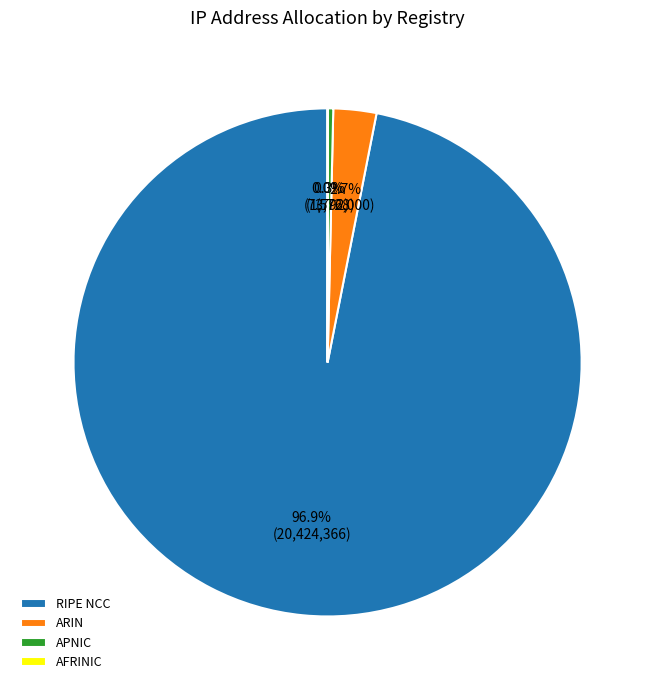

Does any single category account for the majority?

Yes